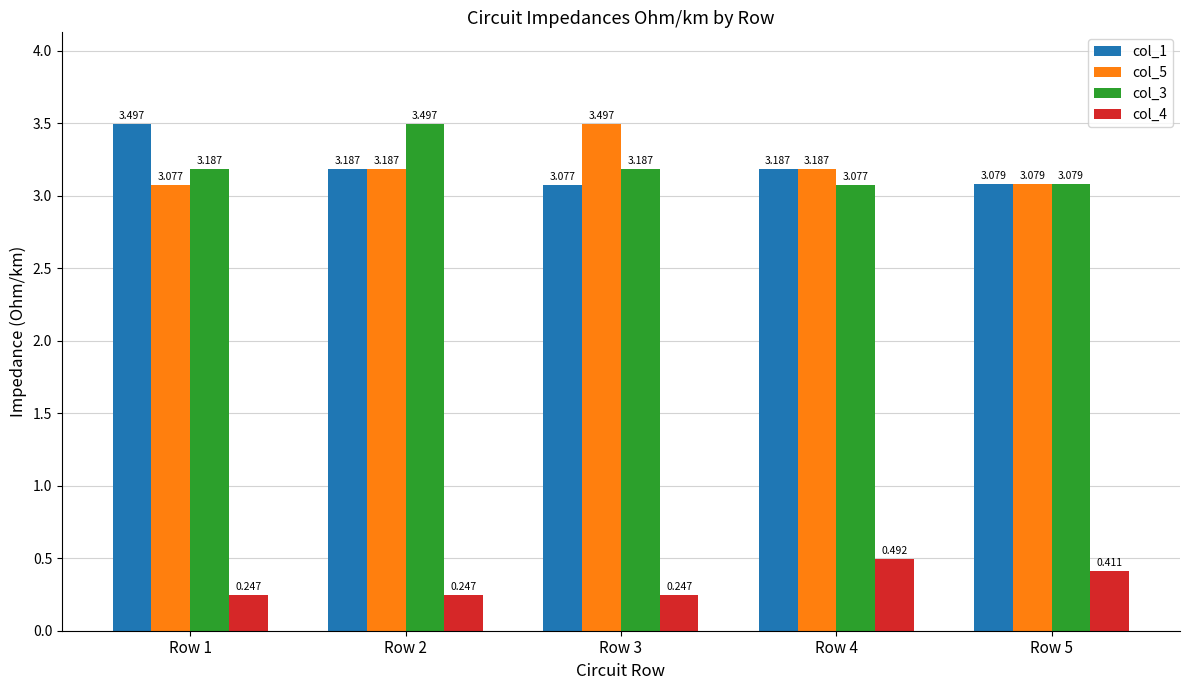

True or false: col_3 has a value of 1.0 at Row 4.

False